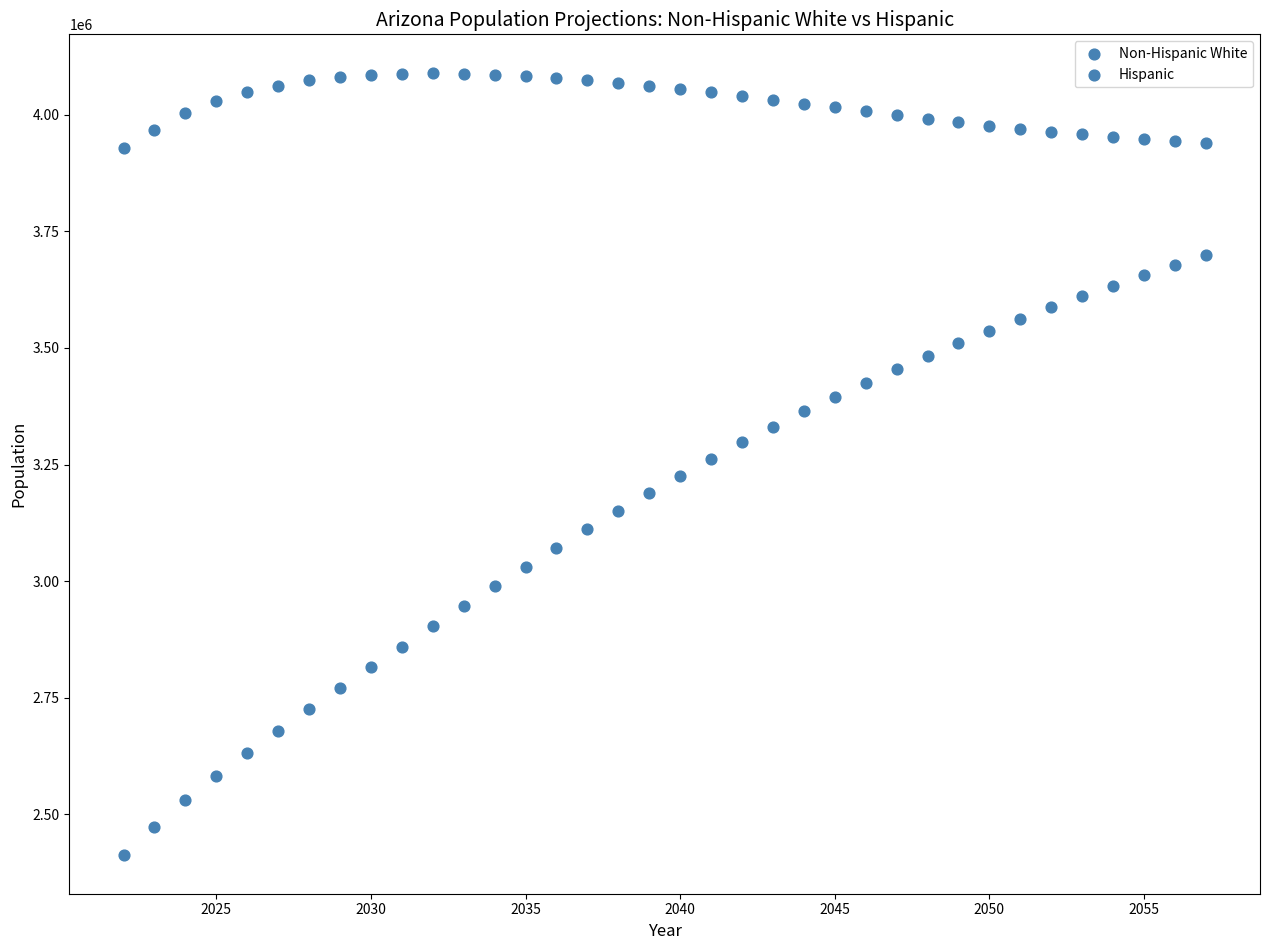

How many data points are displayed?

72